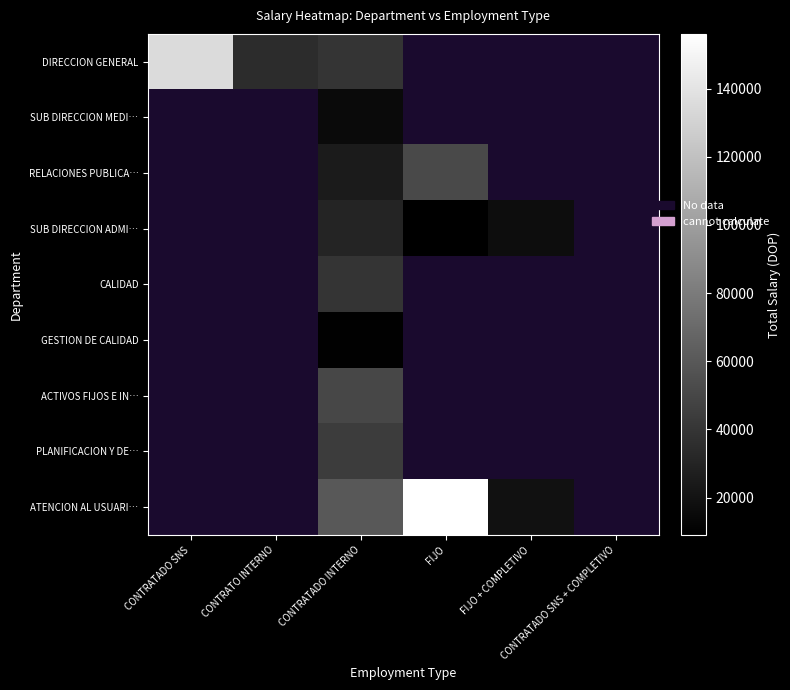

At how many categories does at least one series exceed 140776?

1